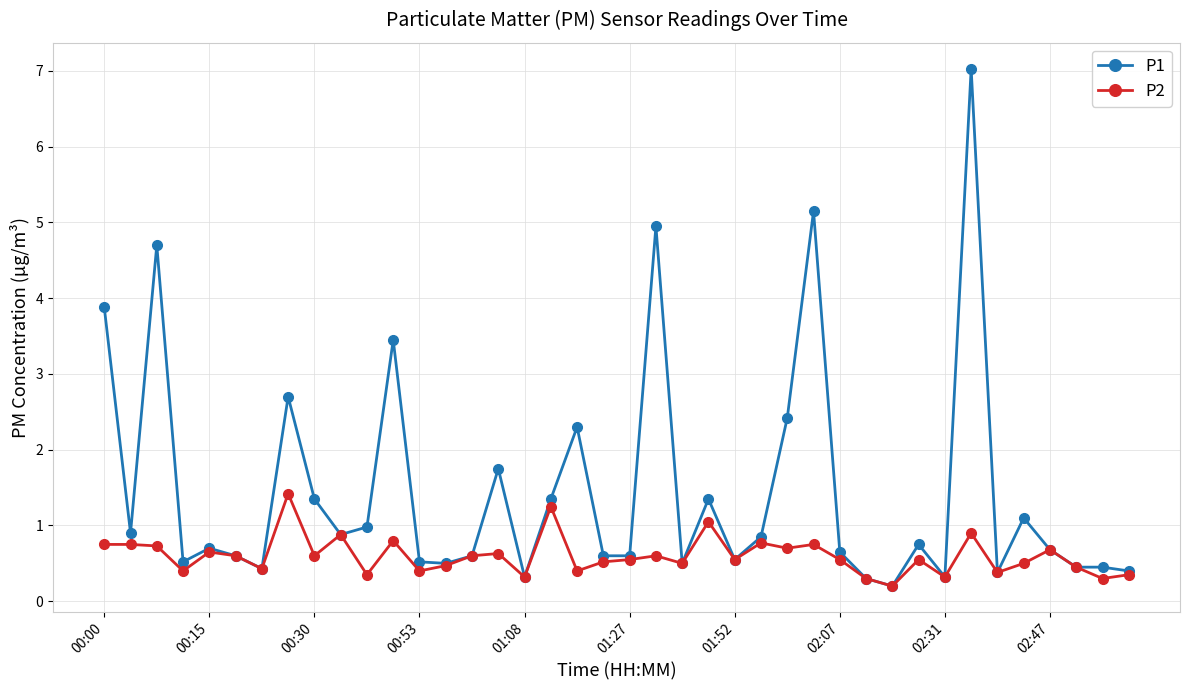

What are all the series names shown in the legend?

P1, P2